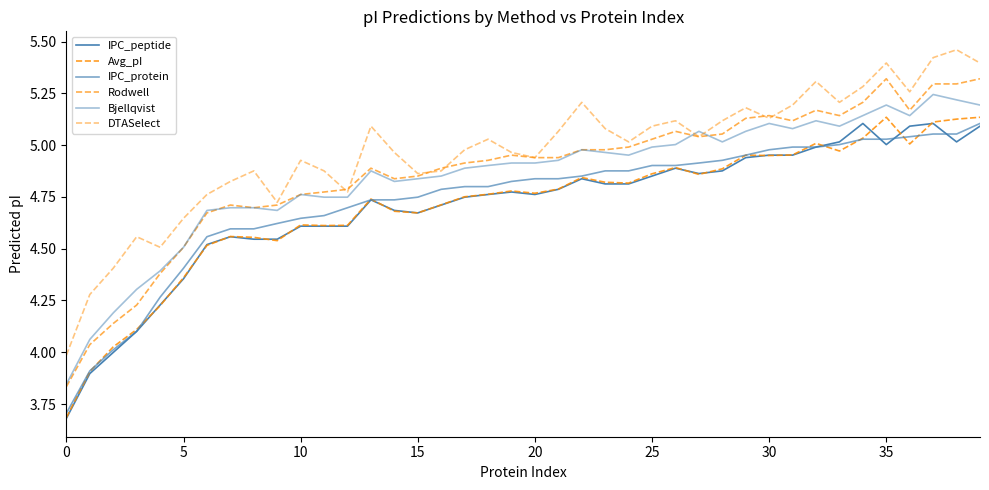

What is the difference between the maximum and second lowest values in the Avg_pI series?

1.2